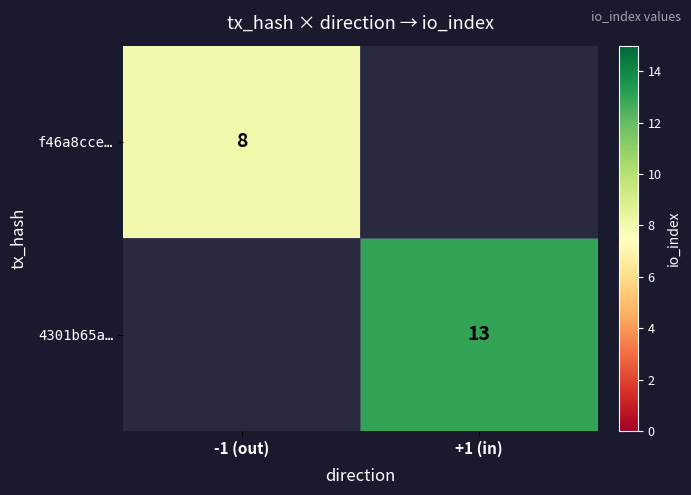

Is the value of 4301b65a… at +1 (in) greater than the value of f46a8cce… at -1 (out)?

Yes